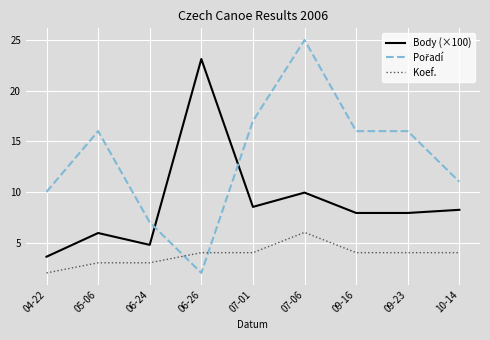

What is the difference between the Koef. values at 10-14 and 05-06?

1.0